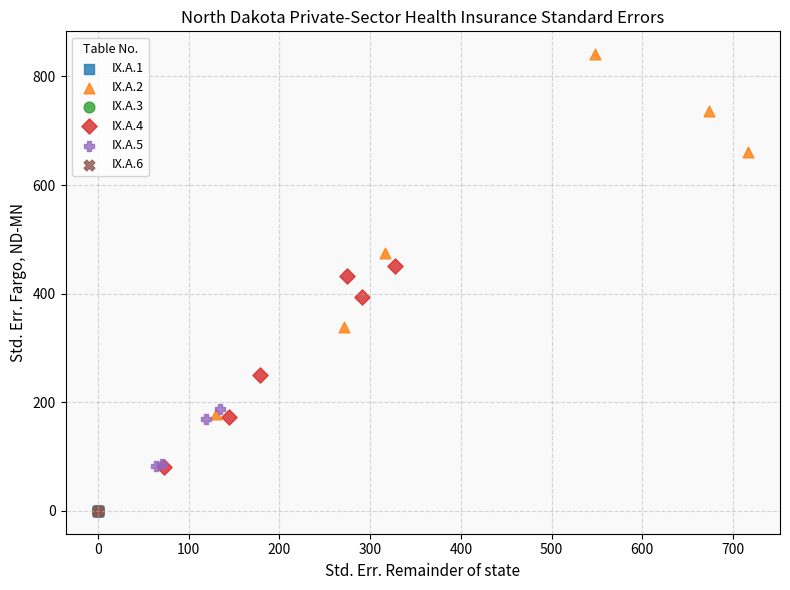

Which series has the largest Y range (max minus min)?

IX.A.2